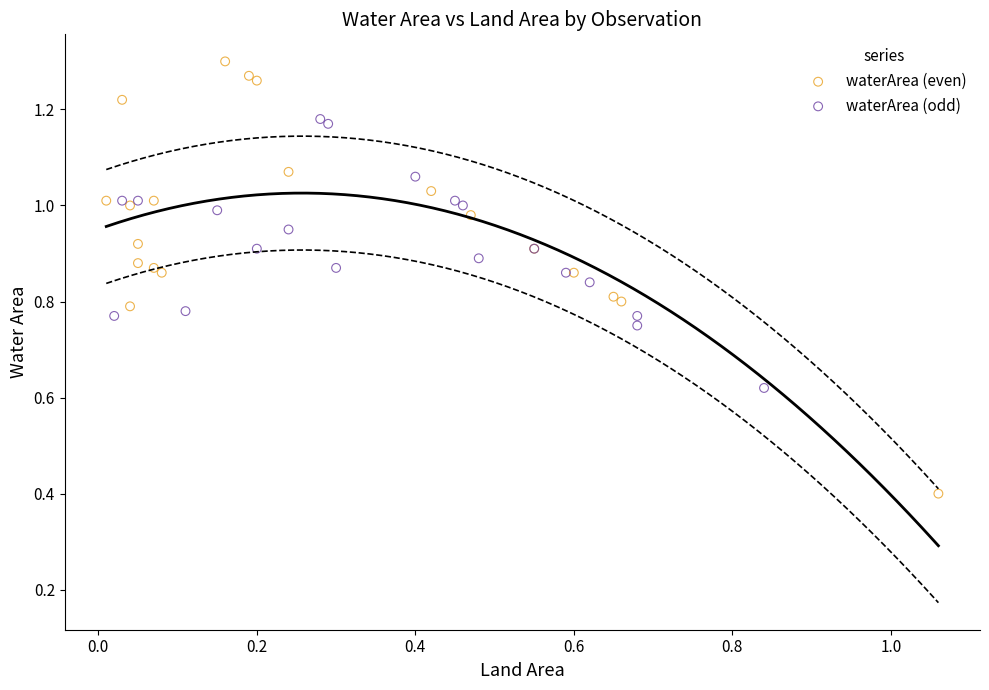

Which series reaches the maximum Y coordinate?

waterArea (even)